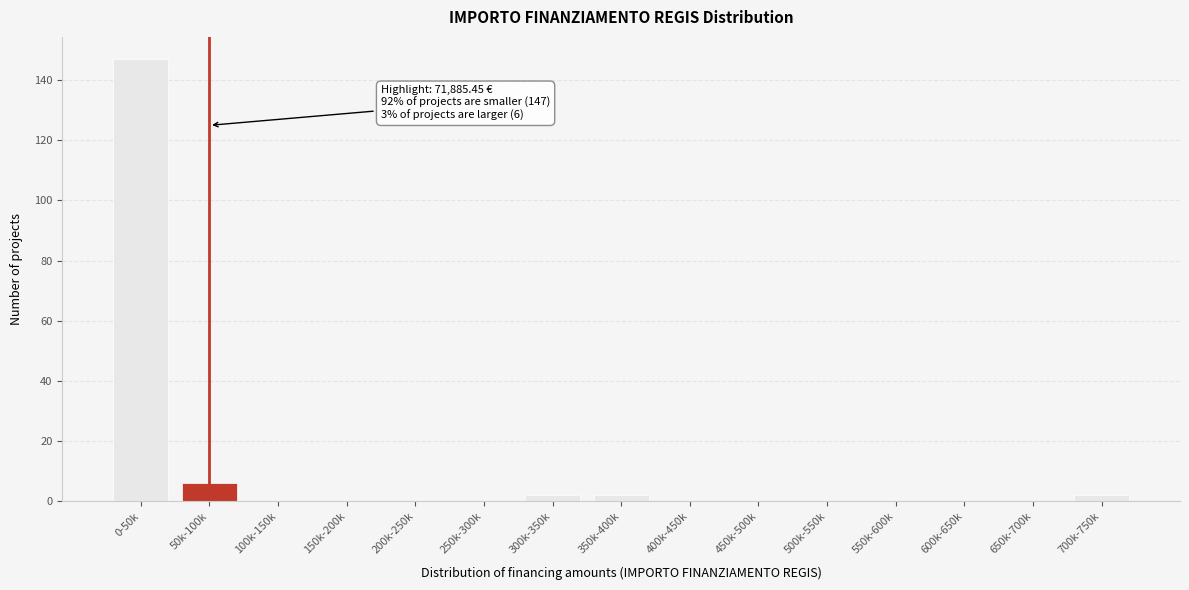

Reading left to right, list all the values displayed in this chart.

0-50k=147	50k-100k=6	100k-150k=0	150k-200k=0	200k-250k=0	250k-300k=0	300k-350k=2	350k-400k=2	400k-450k=0	450k-500k=0	500k-550k=0	550k-600k=0	600k-650k=0	650k-700k=0	700k-750k=2